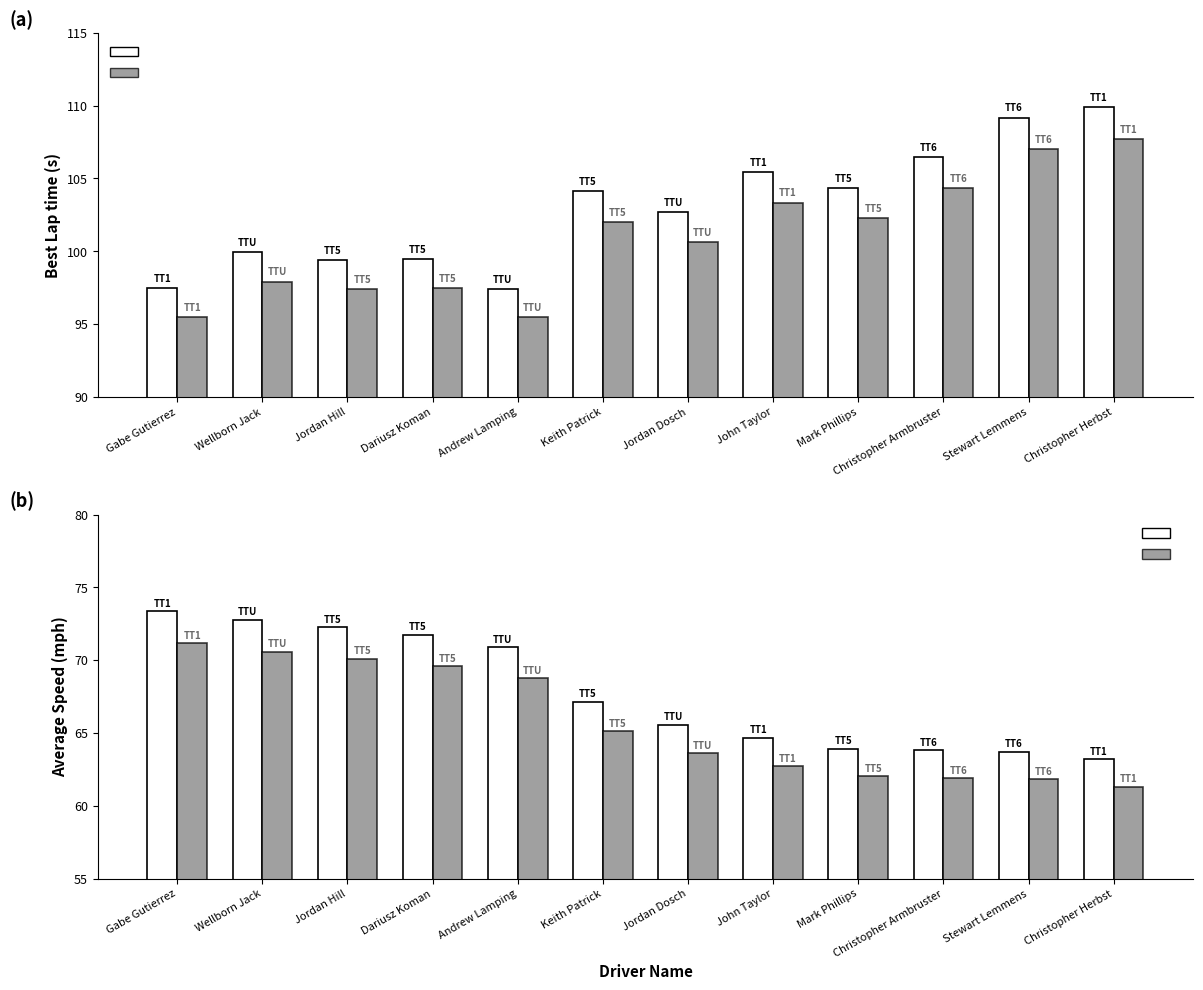

Which category has the highest value in the Best Lap time (alt) series?

Christopher Herbst